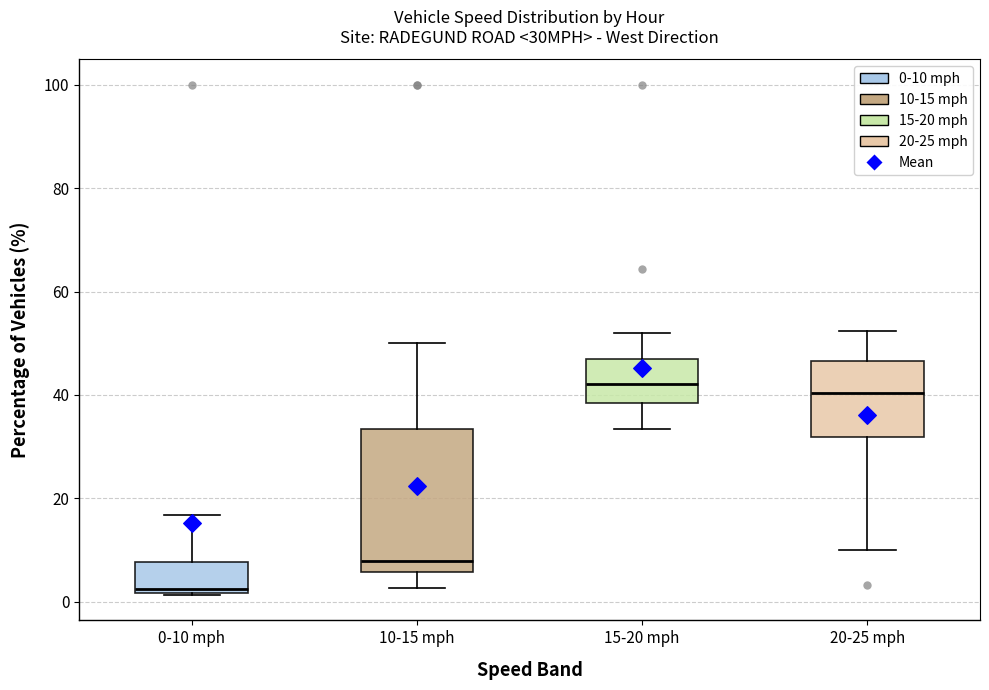

Reading left to right, read every box against the y-axis: the position of its median line, the range the box covers, and the ends of its whiskers. The values are not printed on the chart, so give them approximately, as read against the axis.

0-10 mph: median 2 (just above the box's lower edge), box 2 to 8, whiskers 2 to 16
10-15 mph: median 8, box 6 to 34, whiskers 2 to 50
15-20 mph: median 42, box 38 to 46, whiskers 34 to 52
20-25 mph: median 40, box 32 to 46, whiskers 10 to 52